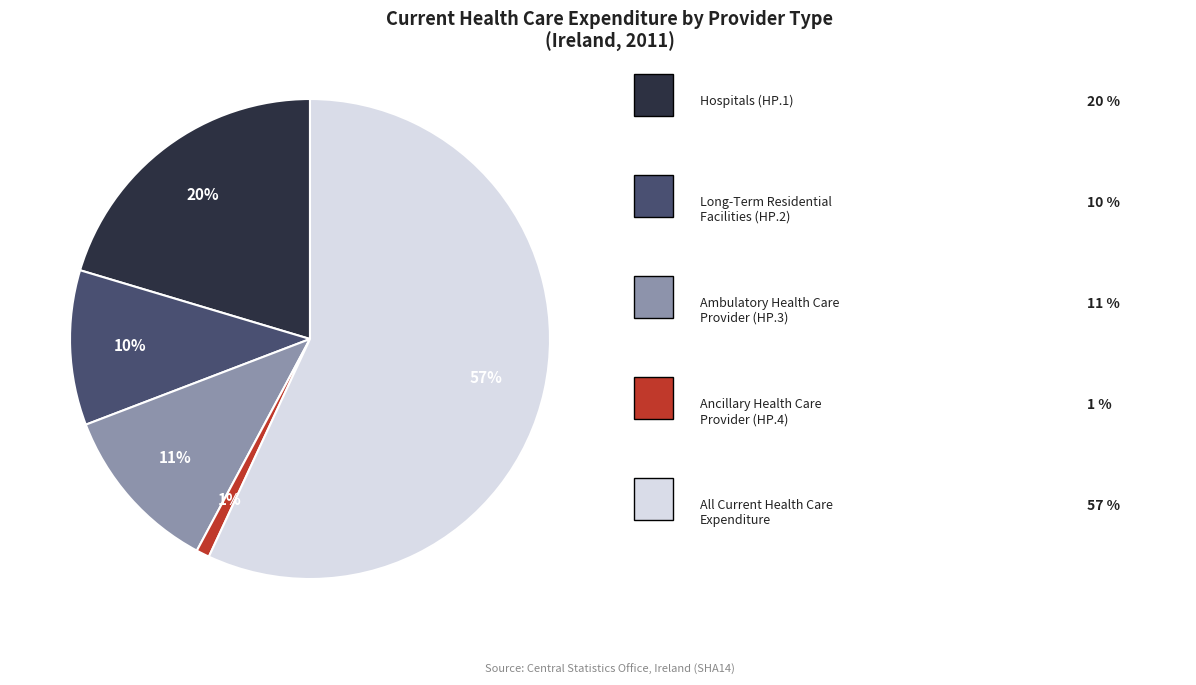

Does any single category account for the majority?

Yes